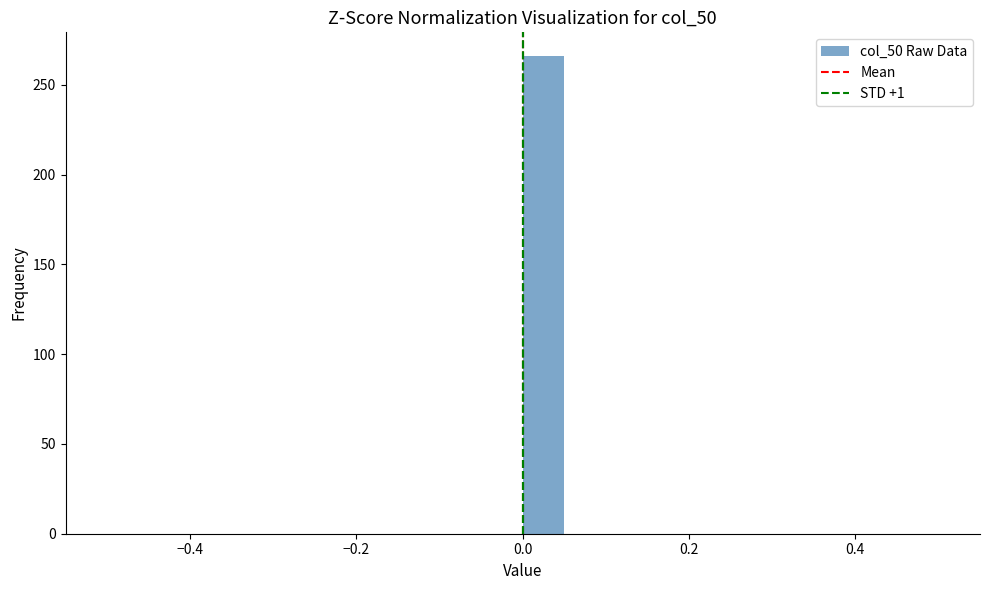

Around what value on the x-axis is the tallest bar? Give the approximate position of its centre, as read against the axis.

0.02